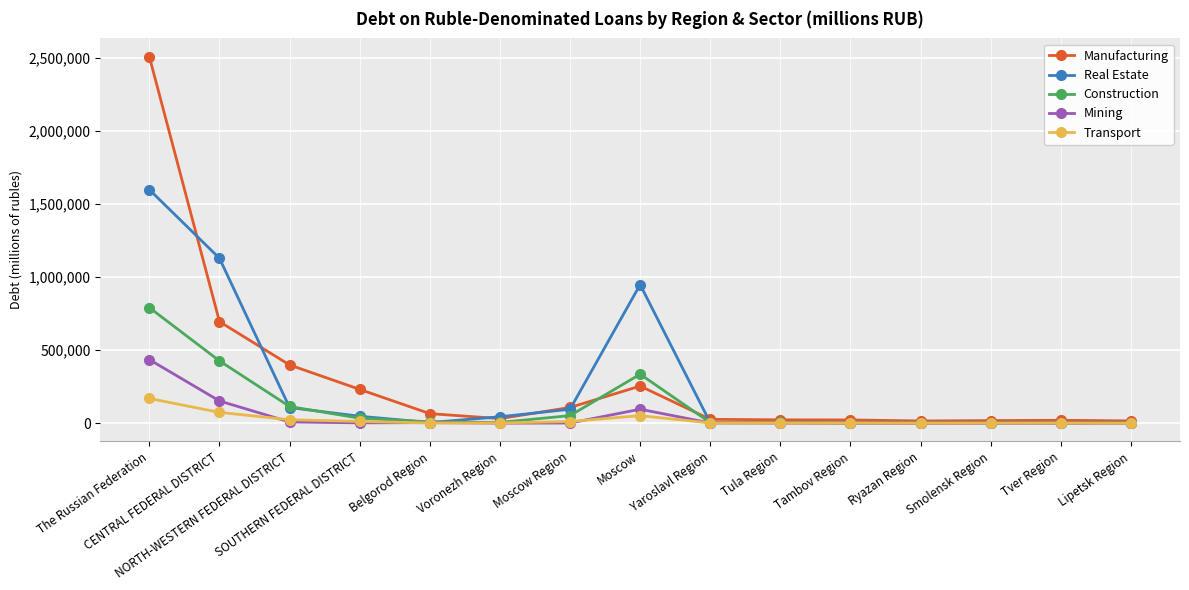

What is the value of the Mining point at the 7th from the left?

718